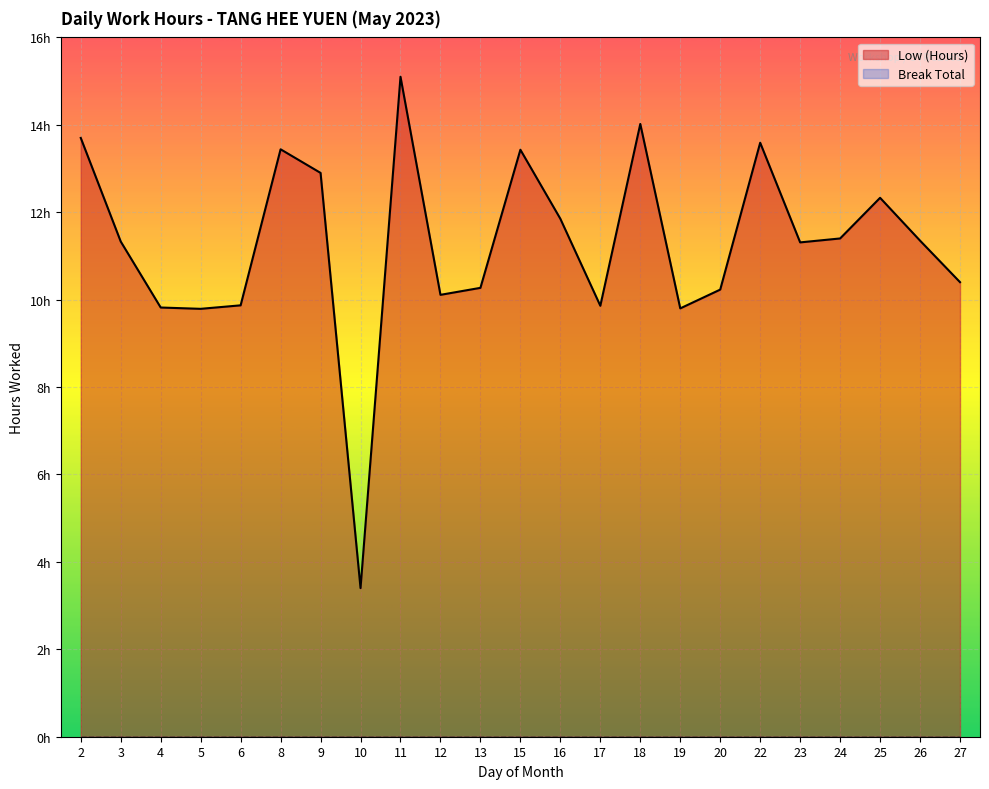

What is the minimum value shown in the chart?

3.4